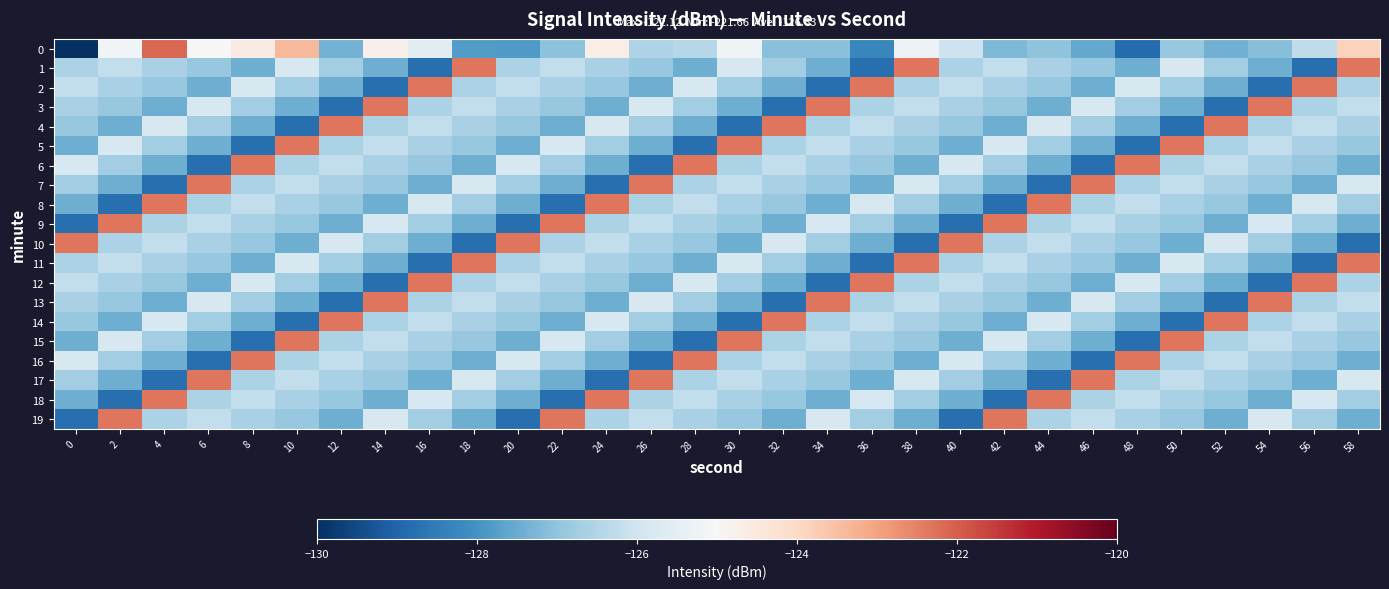

At which category is the sum across all series the highest?

58